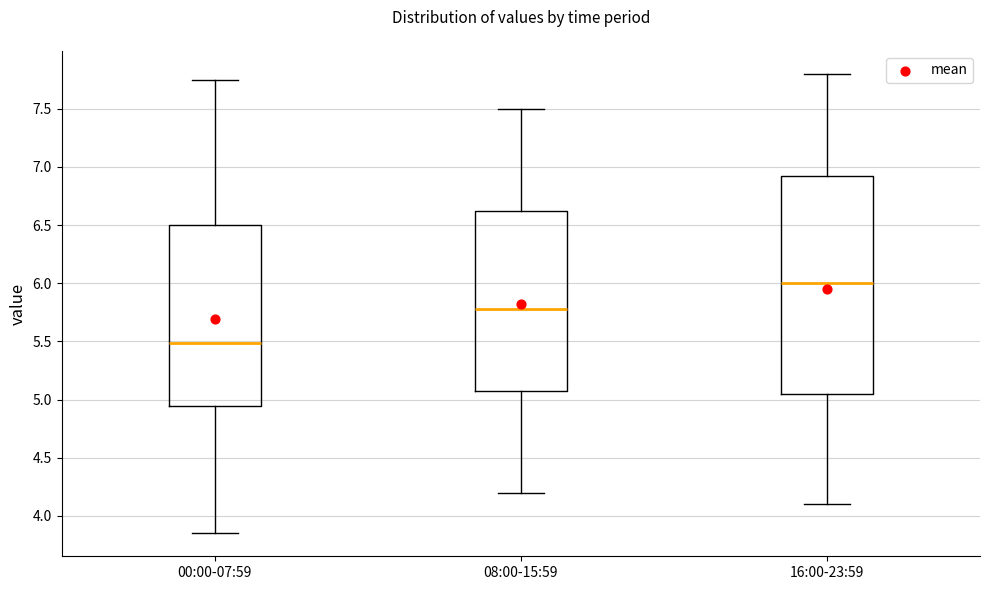

Reading left to right, transcribe this box plot: for each box, give where its median line is, the range the box spans, and where its two whiskers end, as read against the y-axis. The values are not printed on the chart, so give them approximately, as read against the axis.

00:00-07:59: median 5.50, box 4.95 to 6.50, whiskers 3.85 to 7.75
08:00-15:59: median 5.80, box 5.10 to 6.65, whiskers 4.20 to 7.50
16:00-23:59: median 6.00, box 5.05 to 6.95, whiskers 4.10 to 7.80